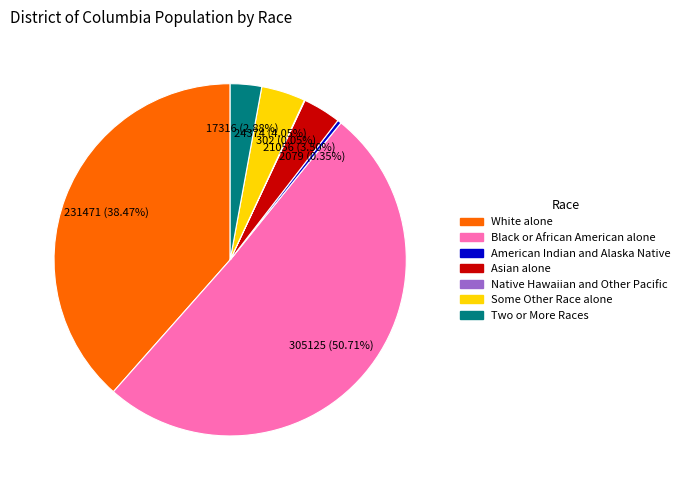

Which category accounts for the majority?

Black or African American alone